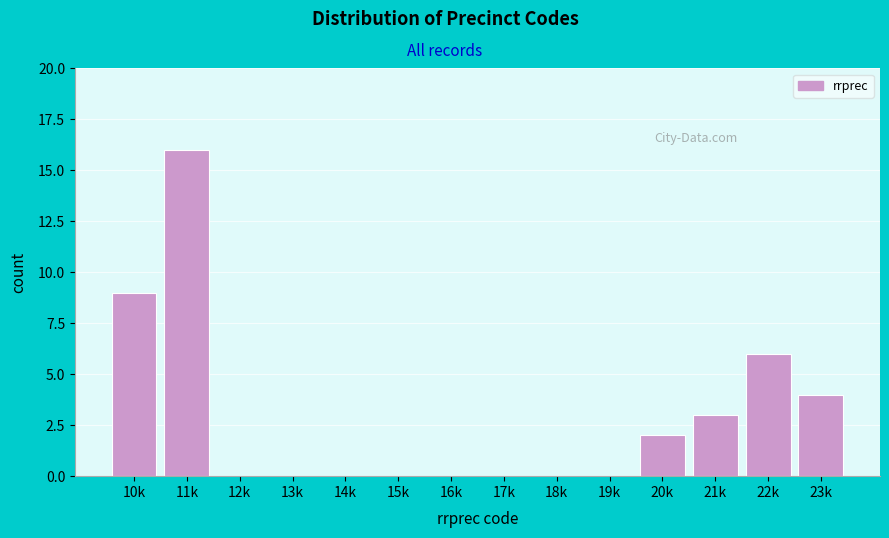

Reading right to left, transcribe all the data shown in this chart.

23k=4	22k=6	21k=3	20k=2	19k=0	18k=0	17k=0	16k=0	15k=0	14k=0	13k=0	12k=0	11k=16	10k=9